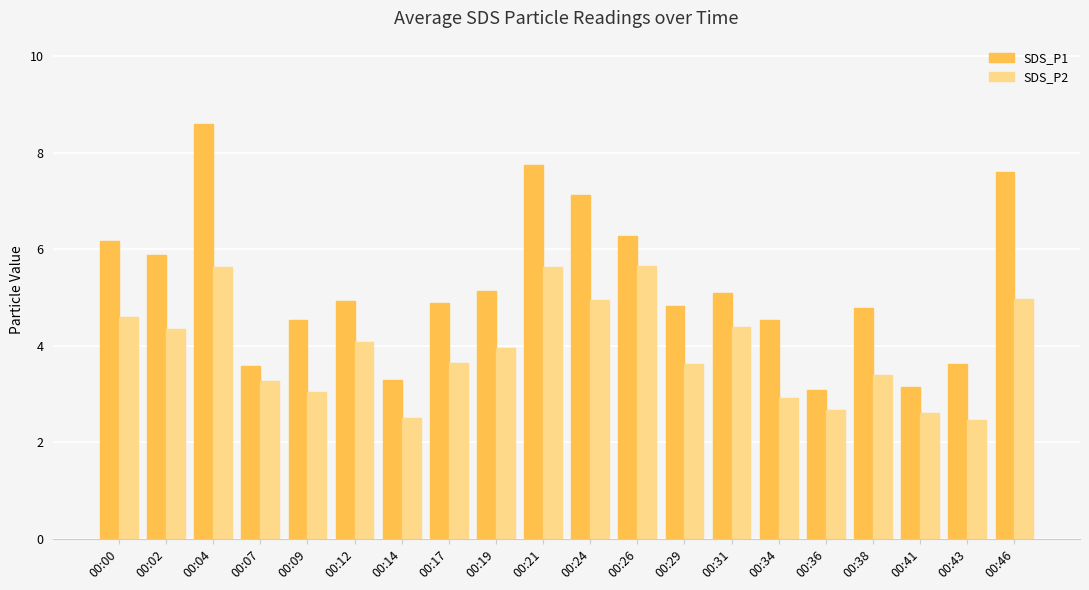

The SDS_P2 series shows 4.4 at 00:31. True or false?

True